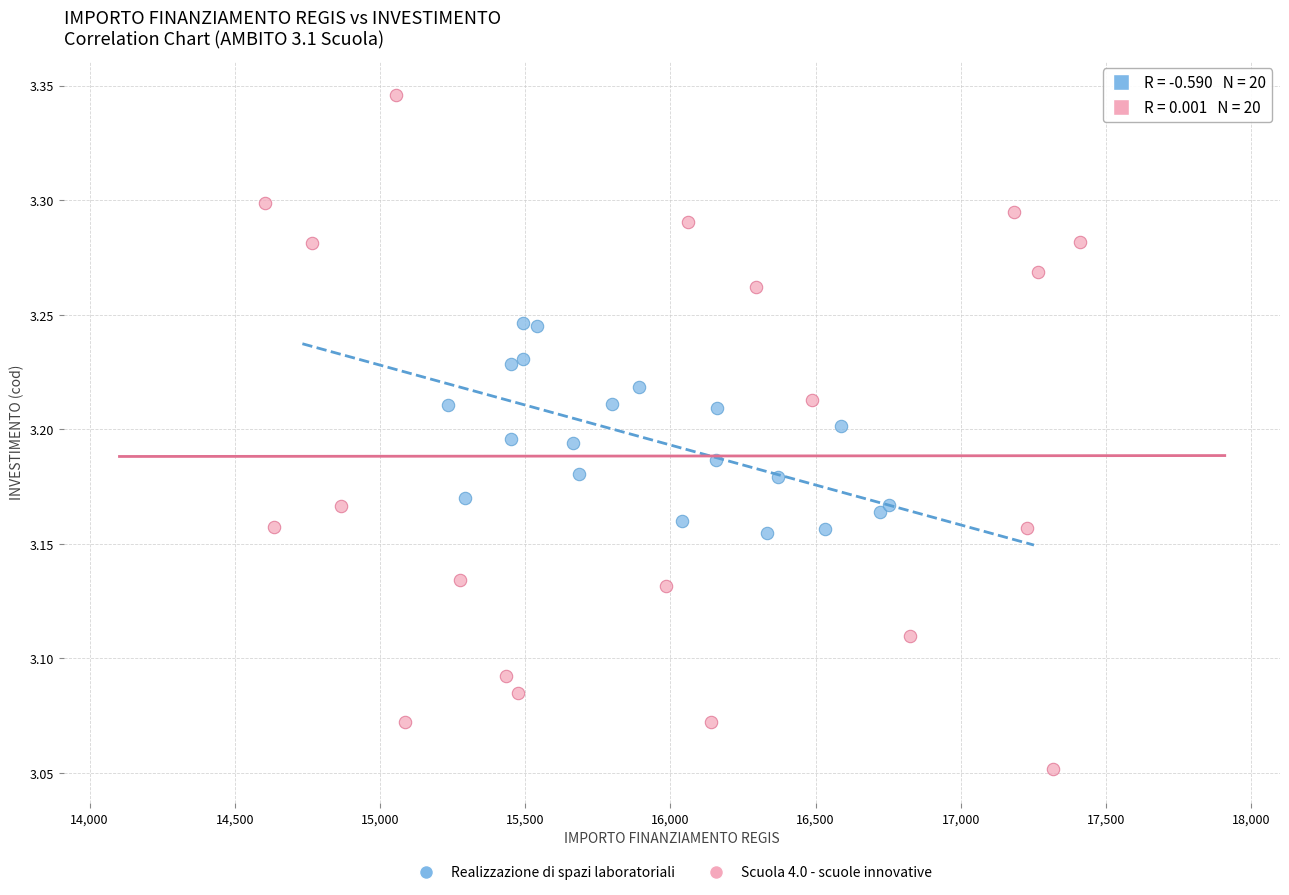

Which series reaches the minimum Y coordinate?

Scuola 4.0 - scuole innovative